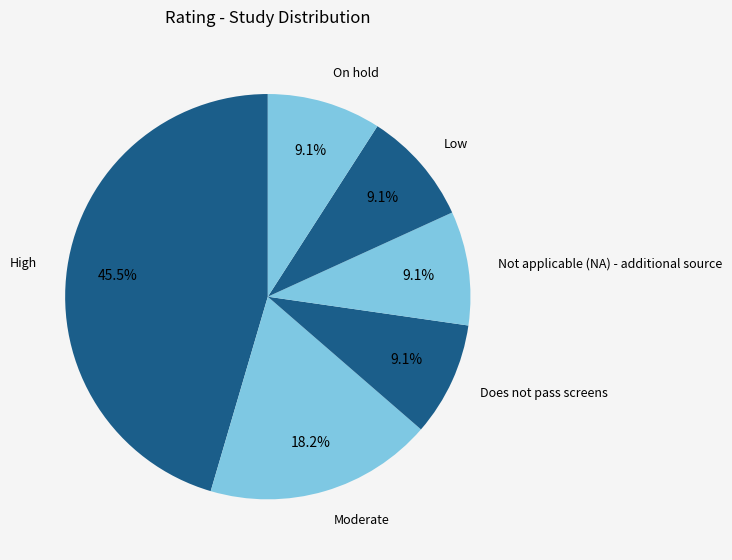

To the nearest percent, what portion does Low represent?

9%